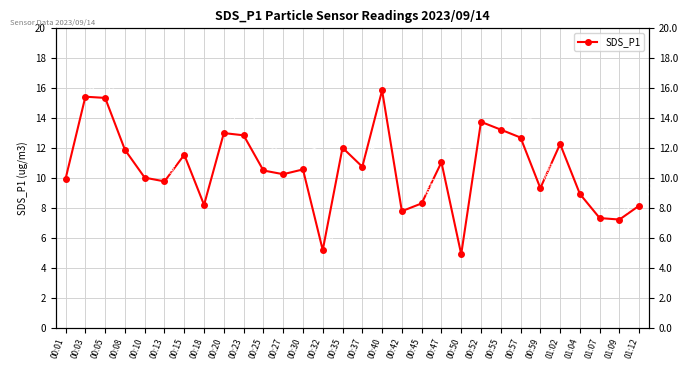

What is the difference between the second highest and minimum values?

10.5